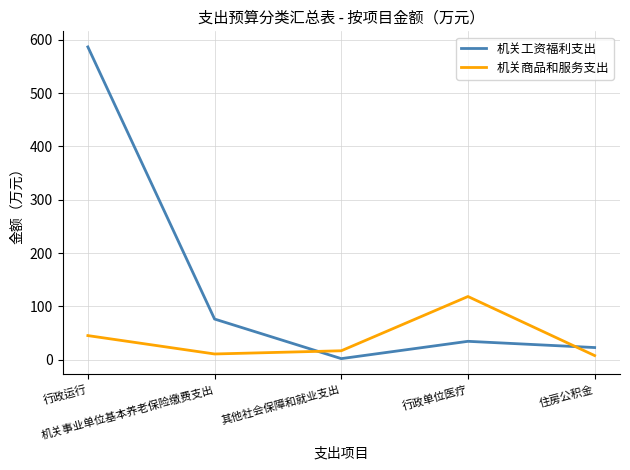

Reading left to right, list all the values displayed in this chart.

机关工资福利支出: 586.5	76.5	2.3	34.7	23.0
机关商品和服务支出: 45.4	11.0	17.0	118.7	8.0